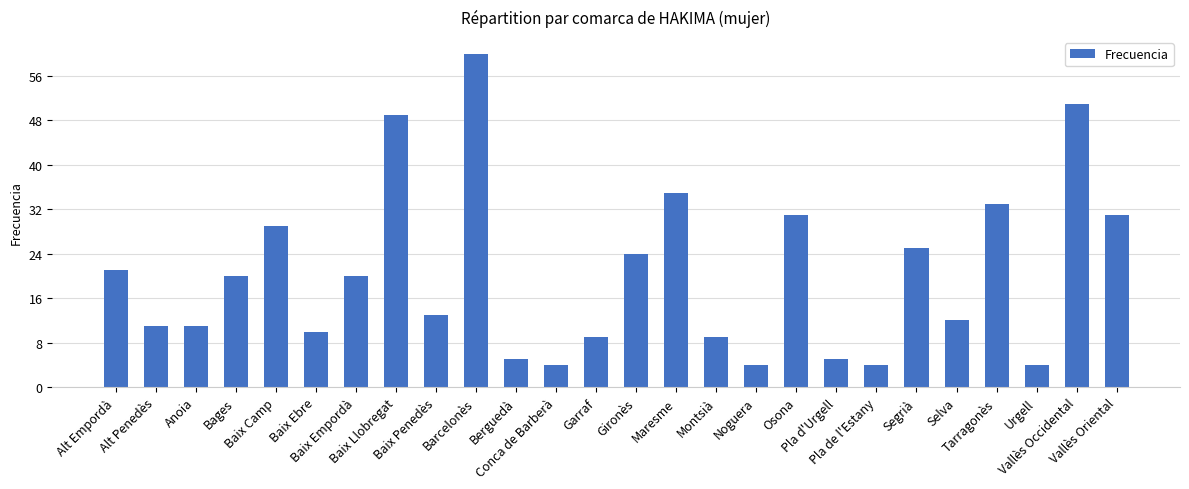

What is the ratio of the value at Conca de Barberà to the value at Segrià?

0.2